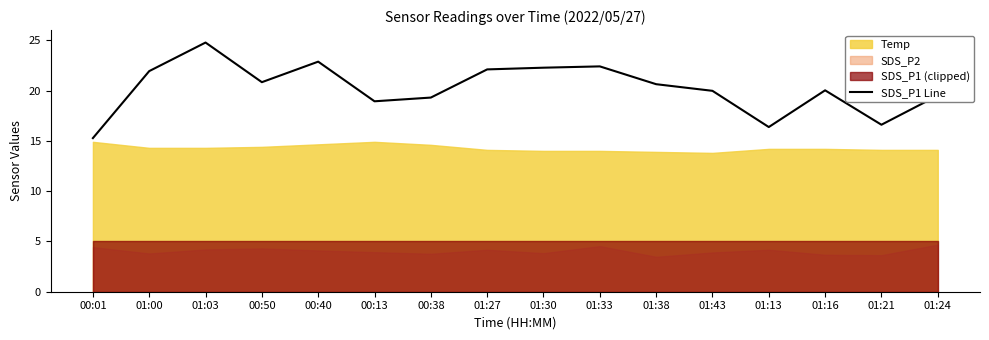

How many interior local peaks (higher than both neighbors) does the data have?

4